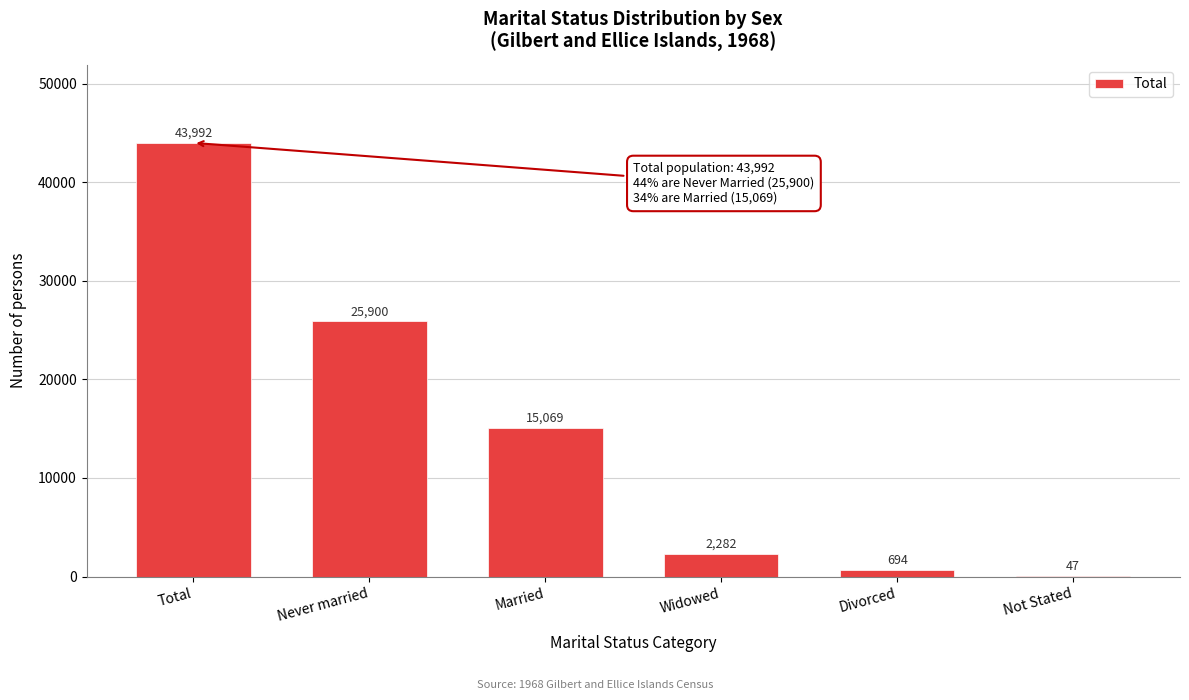

Reading left to right, extract all data points from this chart.

Total=43992	Never married=25900	Married=15069	Widowed=2282	Divorced=694	Not Stated=47